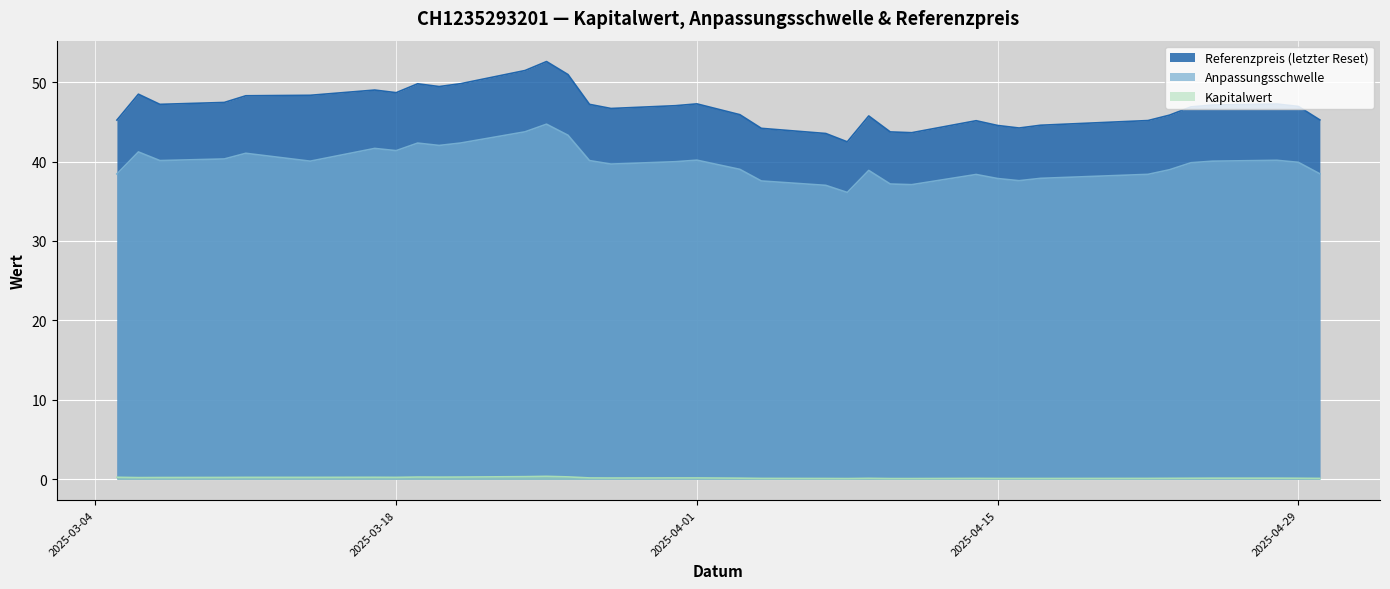

At which category is the sum across all series the highest?

2025-03-25